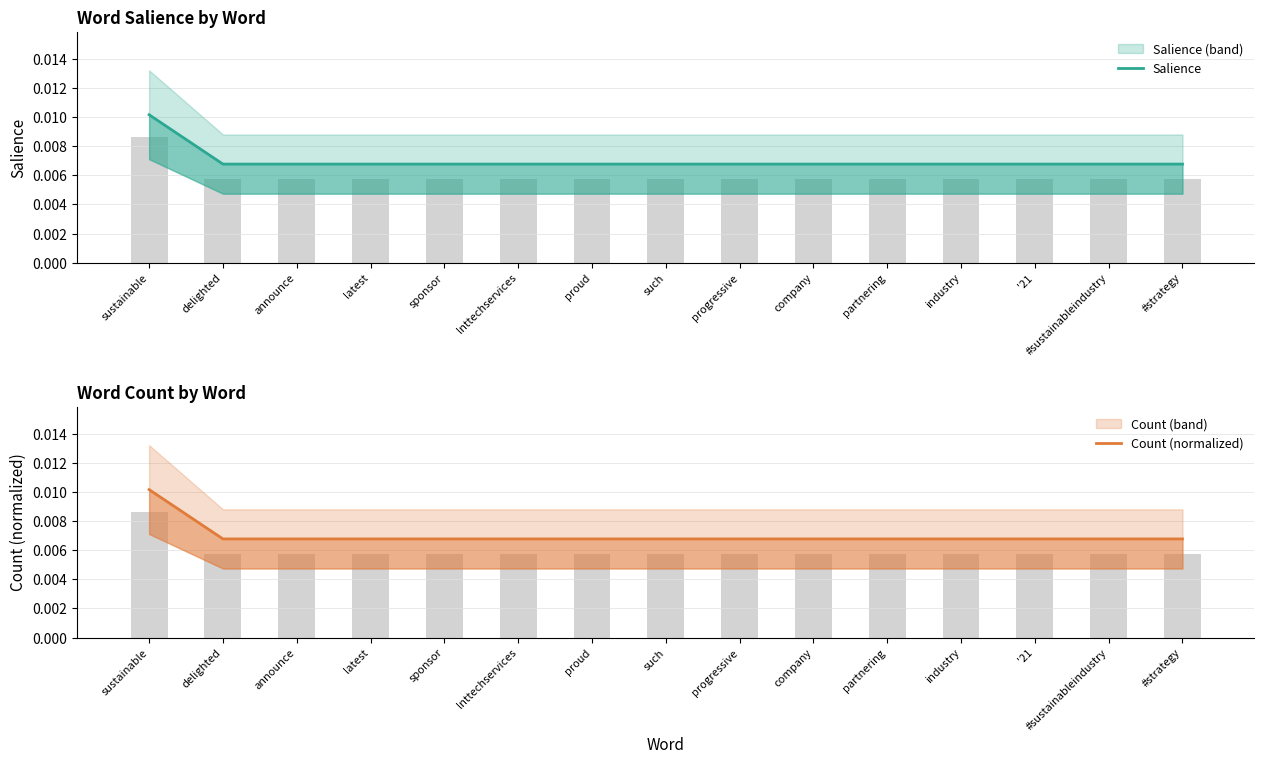

Rank the series by their average value, from highest to lowest.

Salience, Count (normalized)